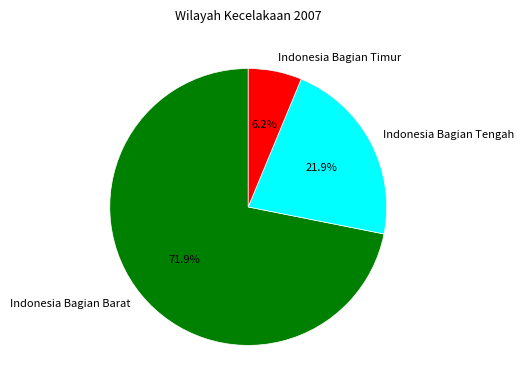

Approximately how many times larger is the value at Indonesia Bagian Tengah compared to Indonesia Bagian Barat?

0.3